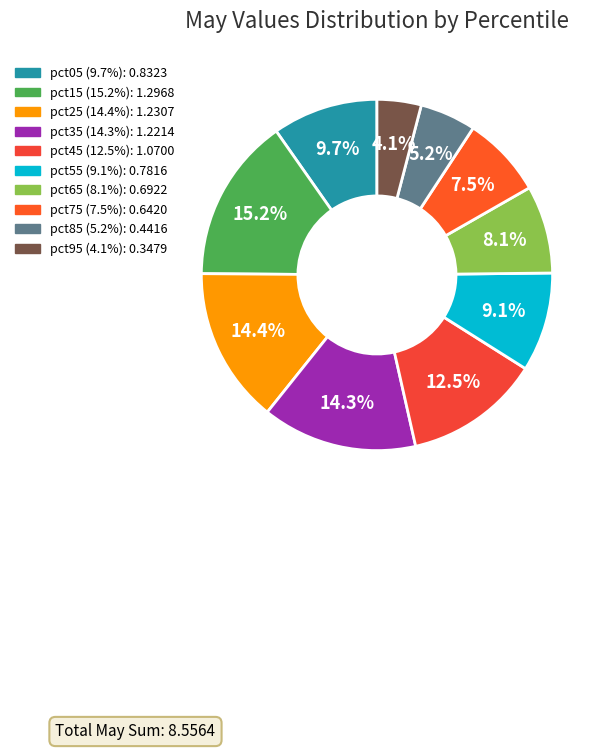

How many slices are in this pie chart?

10